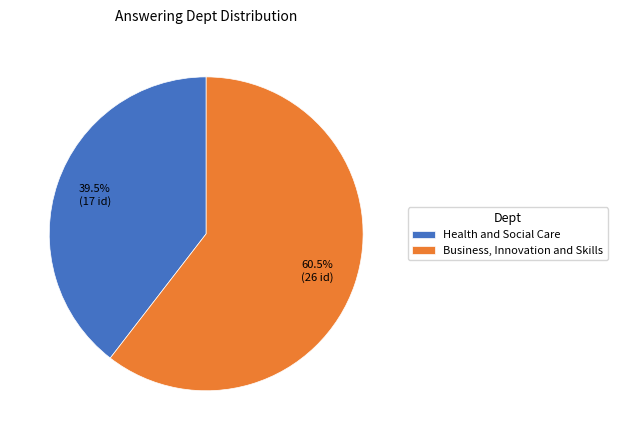

True or false: Business, Innovation and Skills accounts for 72% of the total.

False